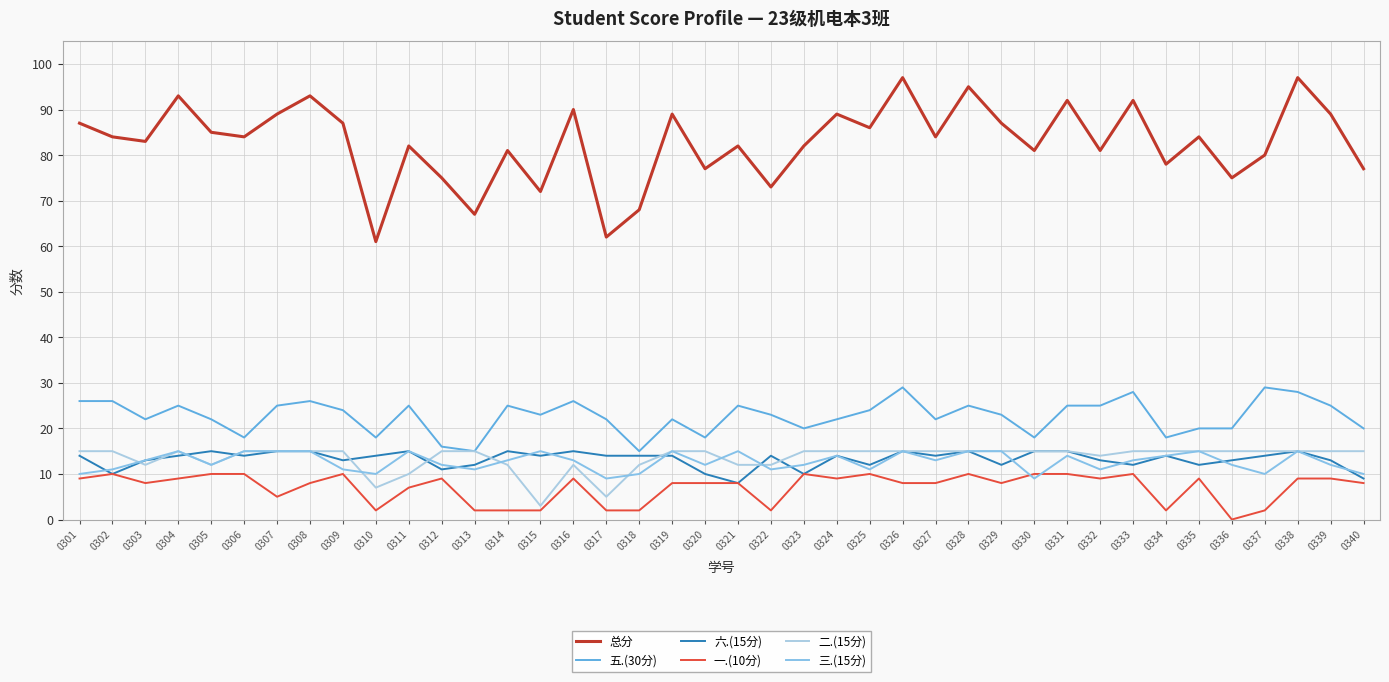

True or false: 三.(15分) has more than 1 interior local peaks.

True